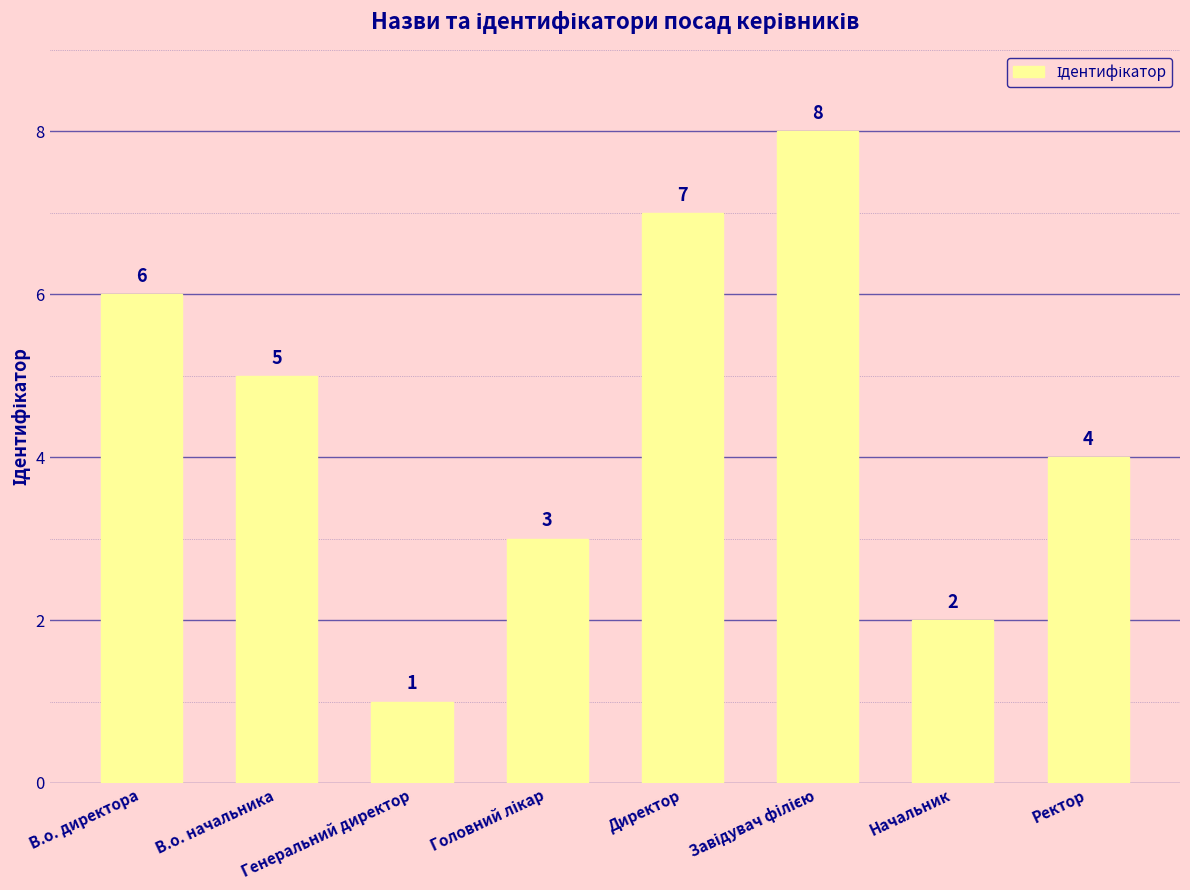

What is the greatest value displayed?

8